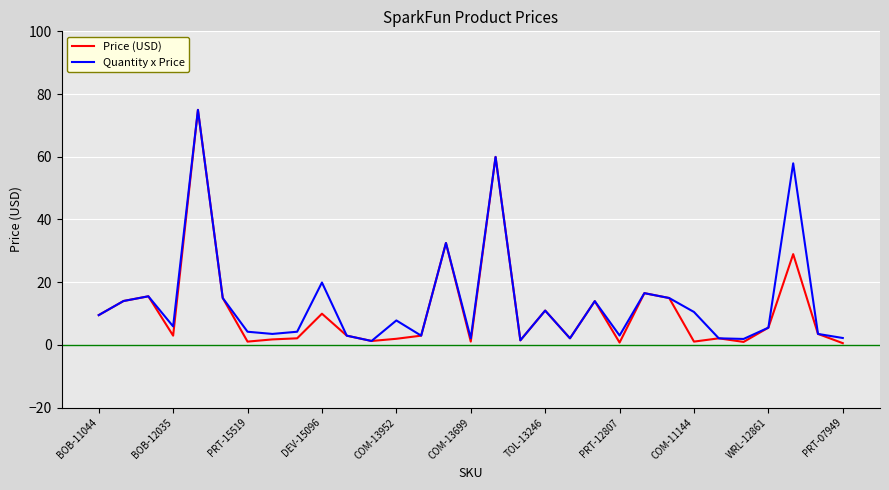

Does the chart display data point markers on the line(s)?

No